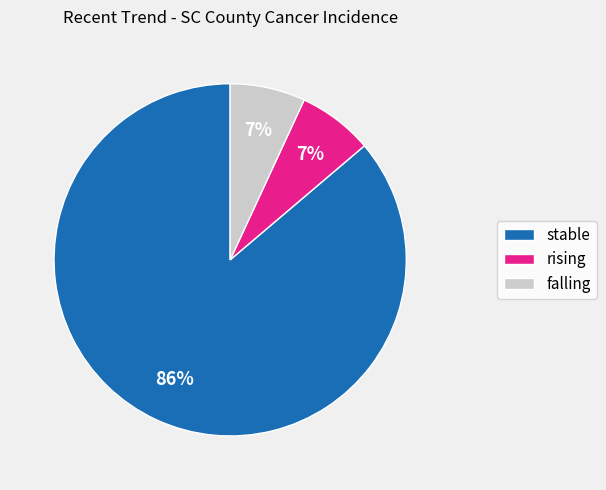

Count the number of slices in the pie.

3